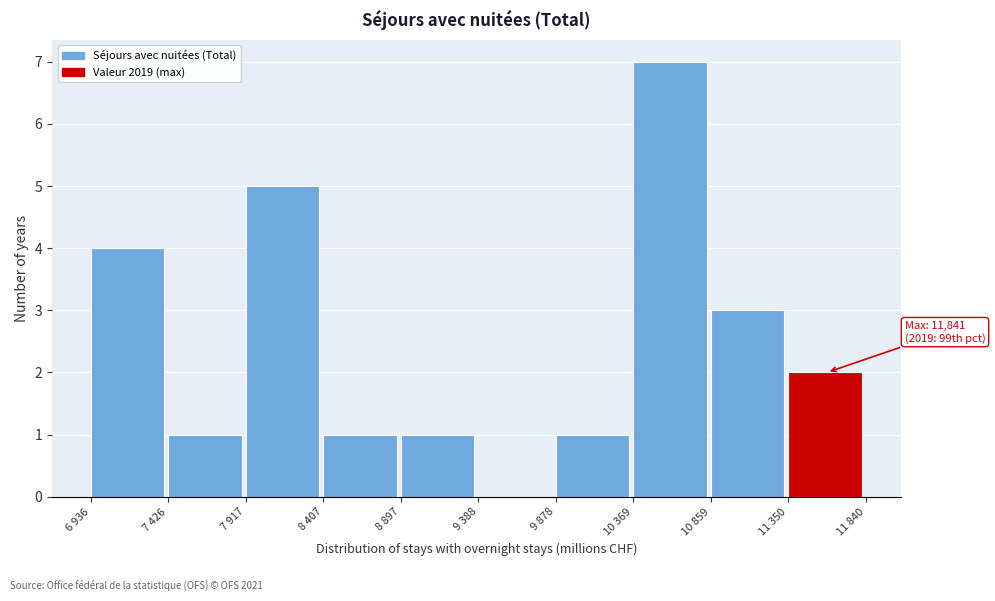

Reading left to right, what are all the values shown in this chart?

6 936=4	7 426=1	7 917=5	8 407=1	8 897=1	9 388=0	9 878=1	10 369=7	10 859=3	11 350=2